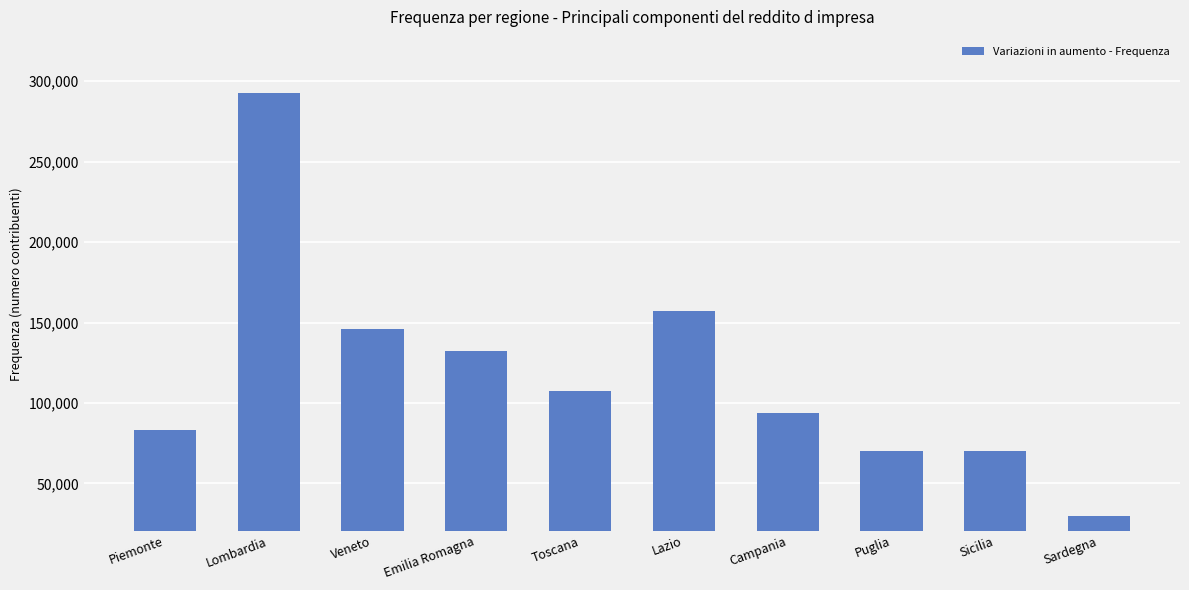

What is the label of the 7th bar from the right?

Emilia Romagna